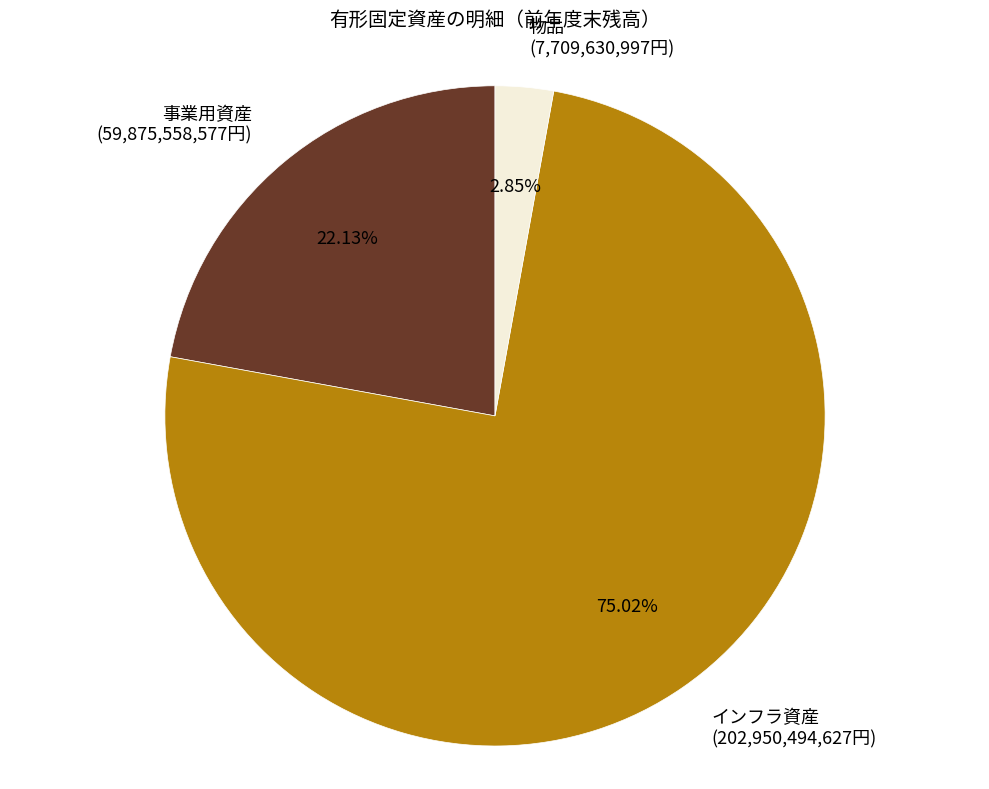

True or false: 事業用資産 accounts for 31% of the total.

False